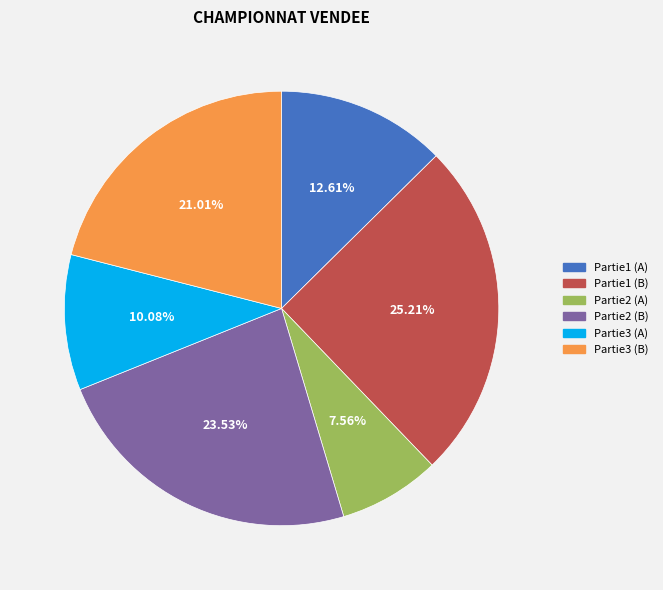

Which has a higher value, Partie2 (B) or Partie3 (B)?

Partie2 (B)